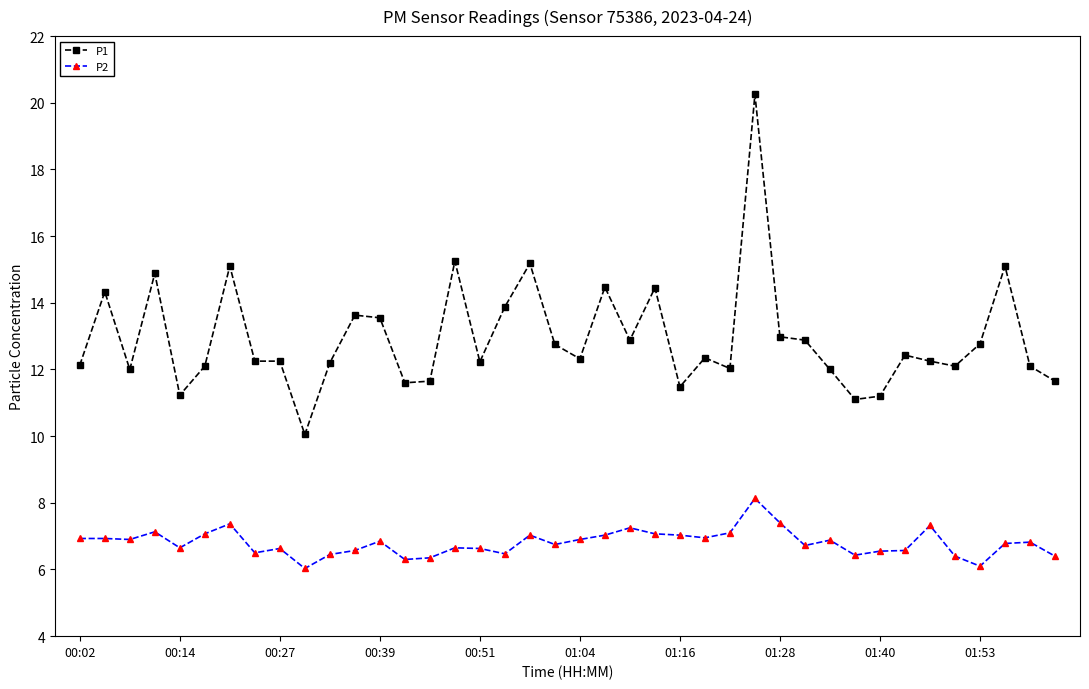

True or false: P1 and P2 intersect in this chart.

False